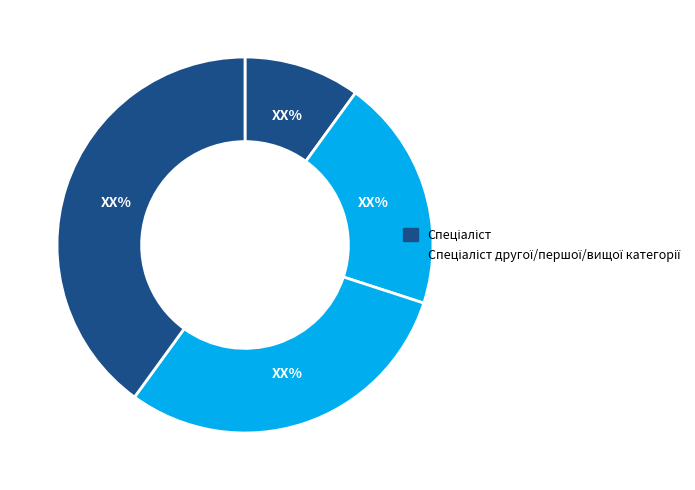

How many segments does this pie chart have?

4